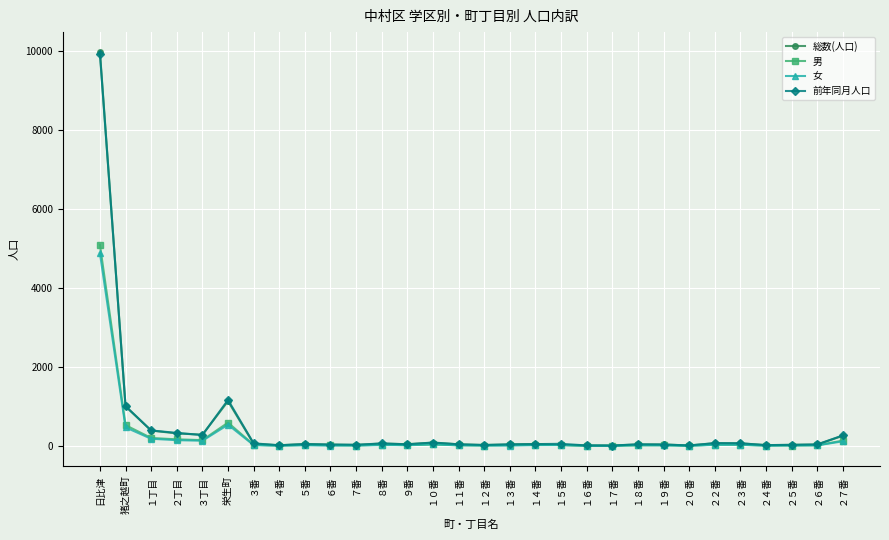

True or false: 総数(人口) has more than 1 interior local peaks.

True